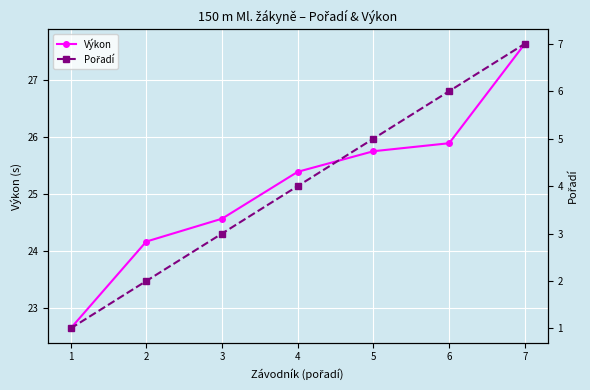

What is the value of the Pořadí point at the 2nd from the left?

2.0